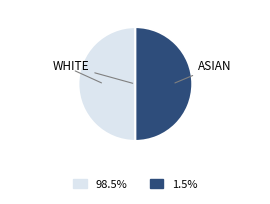

How many segments does this pie chart have?

2